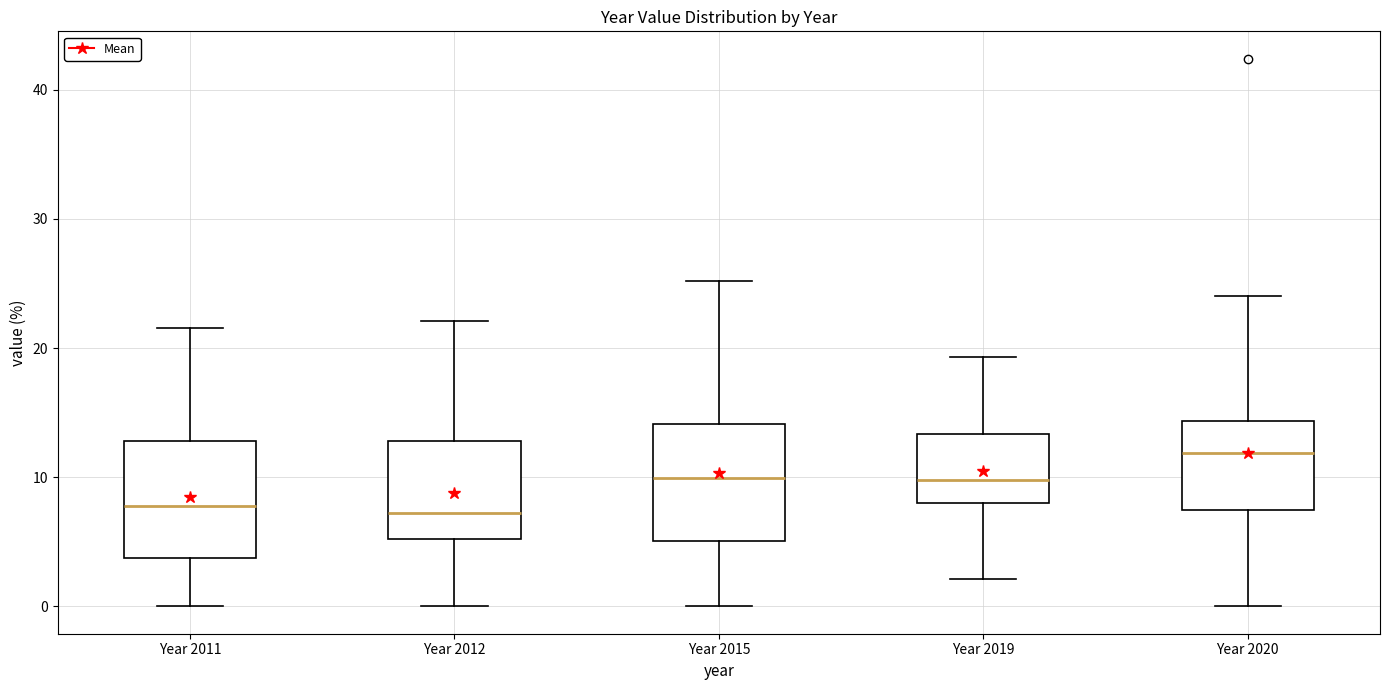

Which box's median line is the highest?

Year 2020